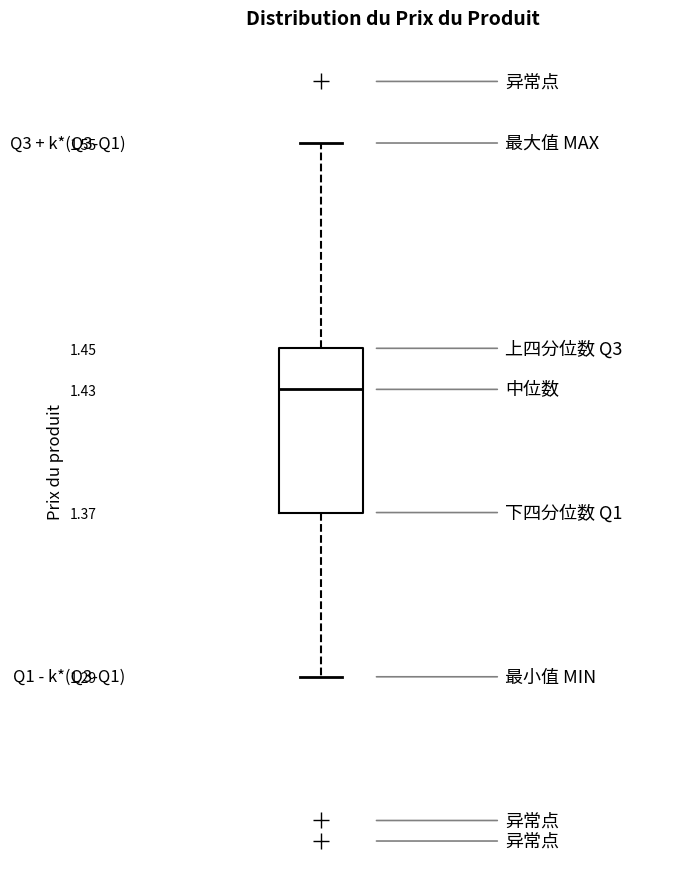

Transcribe this box plot: give where the median line is, the range the box spans, and where the two whiskers end, as read against the y-axis. The values are not printed on the chart, so give them approximately, as read against the axis.

median 1.43, box 1.37 to 1.45, whiskers 1.29 to 1.55